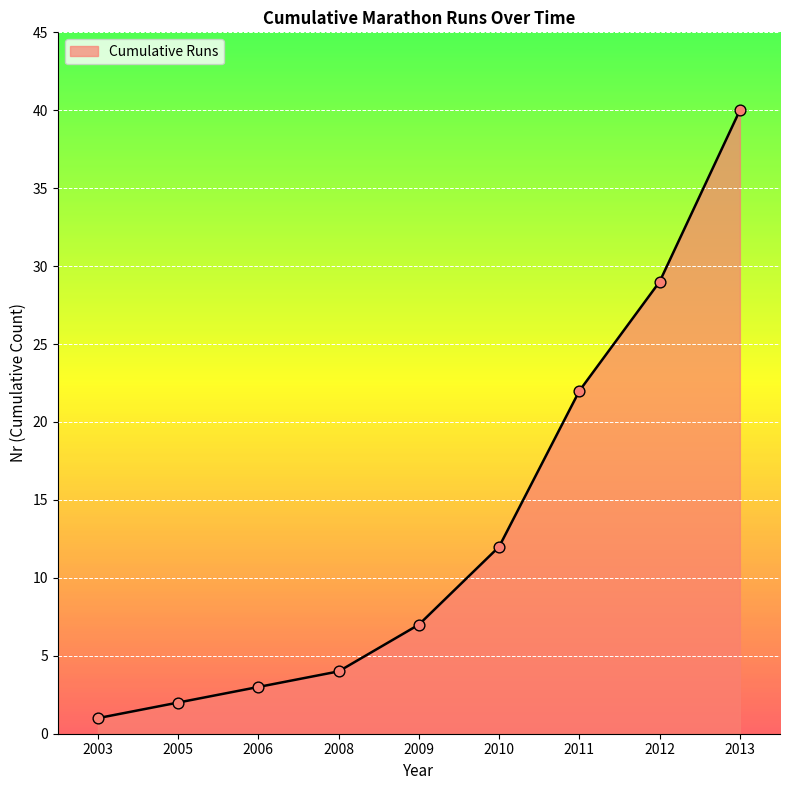

What is the change in value from 2005 to 2012?

+27